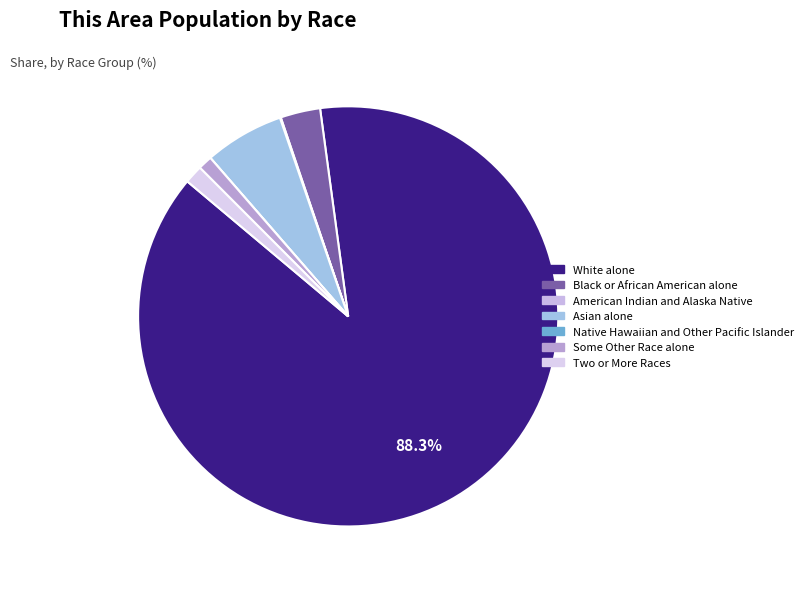

To the nearest percent, what is the difference between the White alone and American Indian and Alaska Native slice percentages?

88%